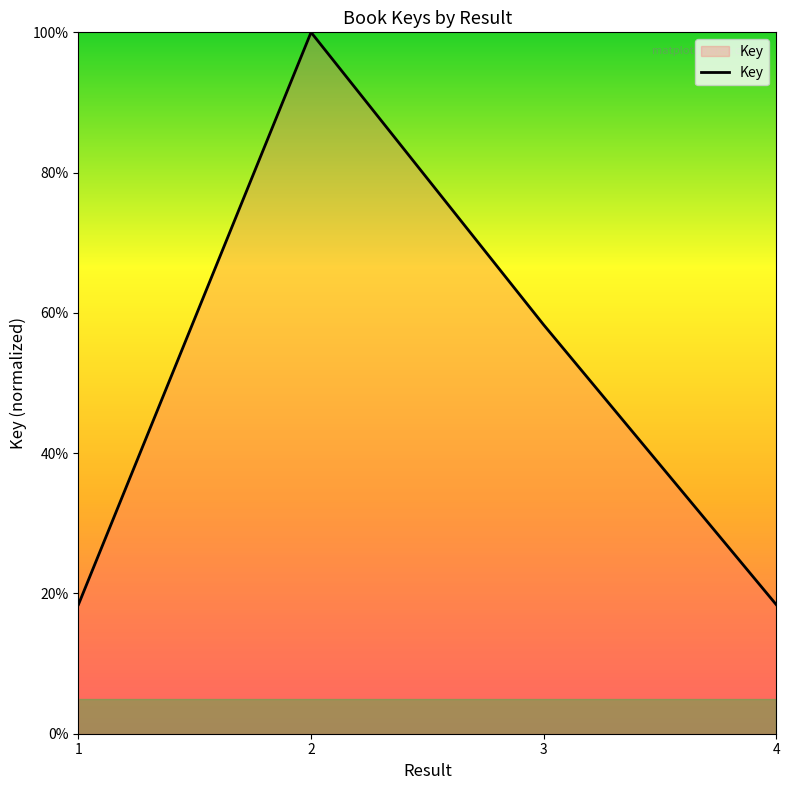

Reading right to left, what are all the values shown in this chart?

4=18.4	3=58.3	2=100.0	1=18.4